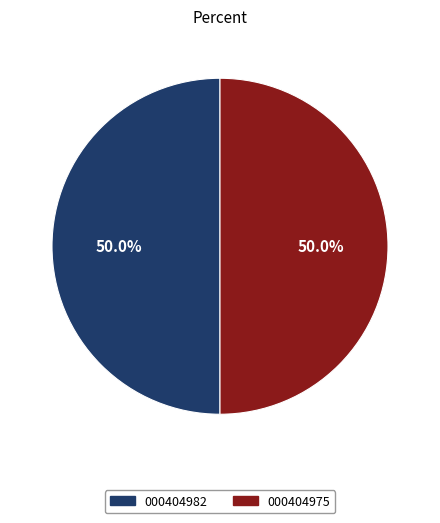

What percentage is the 000404982 slice, to the nearest percent?

50%